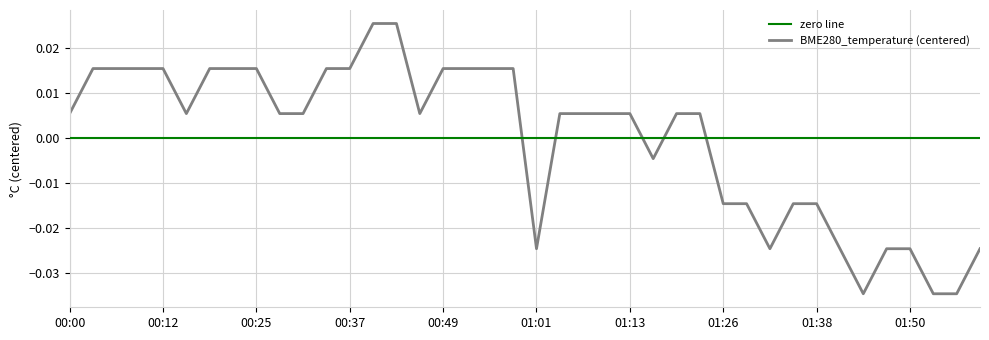

Rank the categories by value from lowest to highest.

01:44, 01:53, 01:56, 01:01, 01:32, 01:41, 01:47, 01:50, 01:59, 01:26, 01:29, 01:35, 01:38, 01:17, 00:00, 00:16, 00:28, 00:31, 00:46, 01:04, 01:07, 01:10, 01:13, 01:20, 01:23, 00:03, 00:06, 00:09, 00:12, 00:19, 00:22, 00:25, 00:34, 00:37, 00:49, 00:52, 00:55, 00:58, 00:40, 00:43